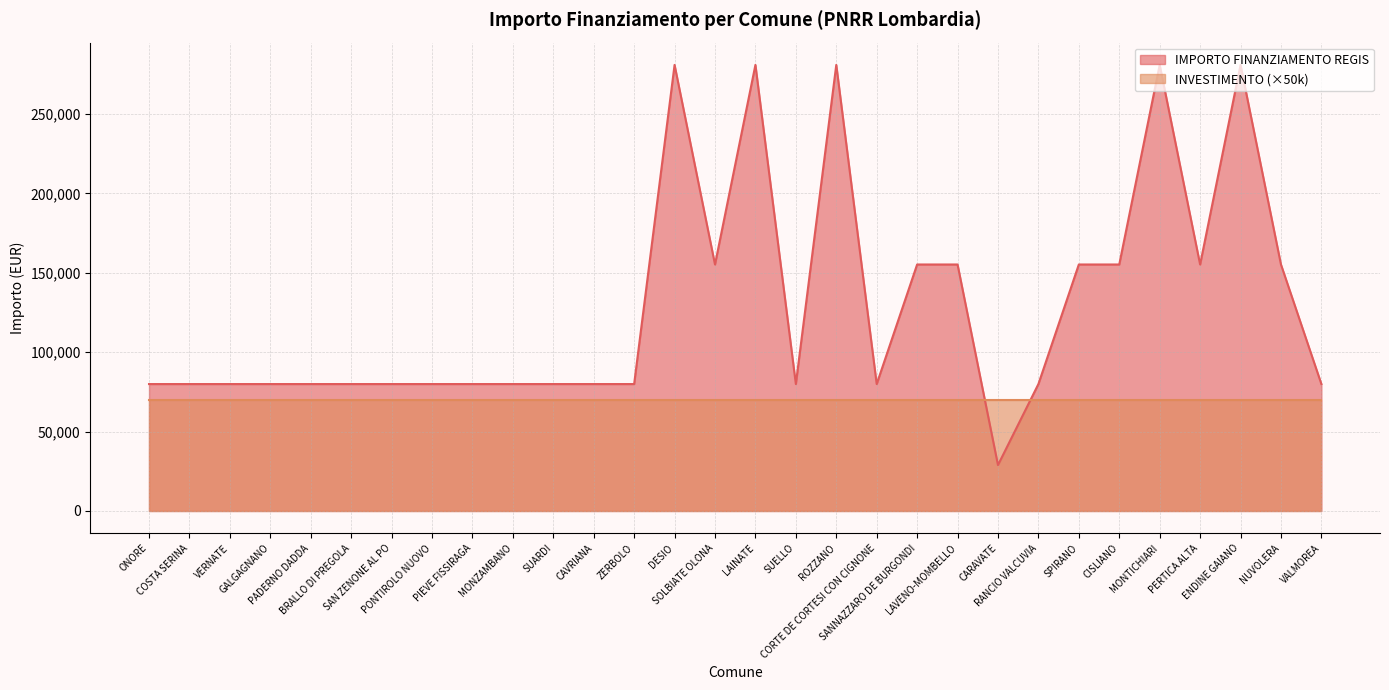

The value at VALMOREA is 79922. True or false?

True